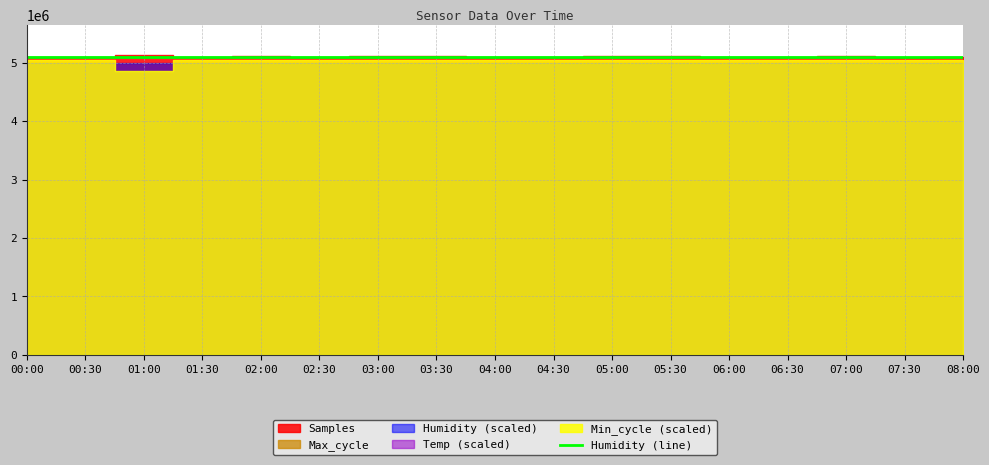

In Max_cycle, how many points are lower than both neighbors (excluding endpoints)?

4